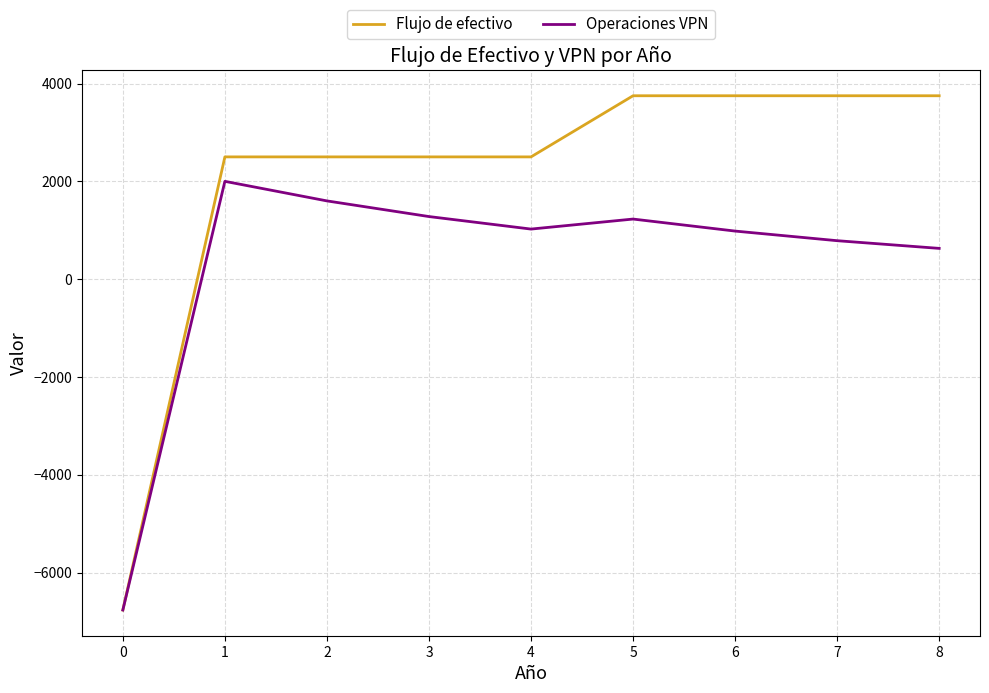

What is the average value of the Operaciones VPN series?

307.4